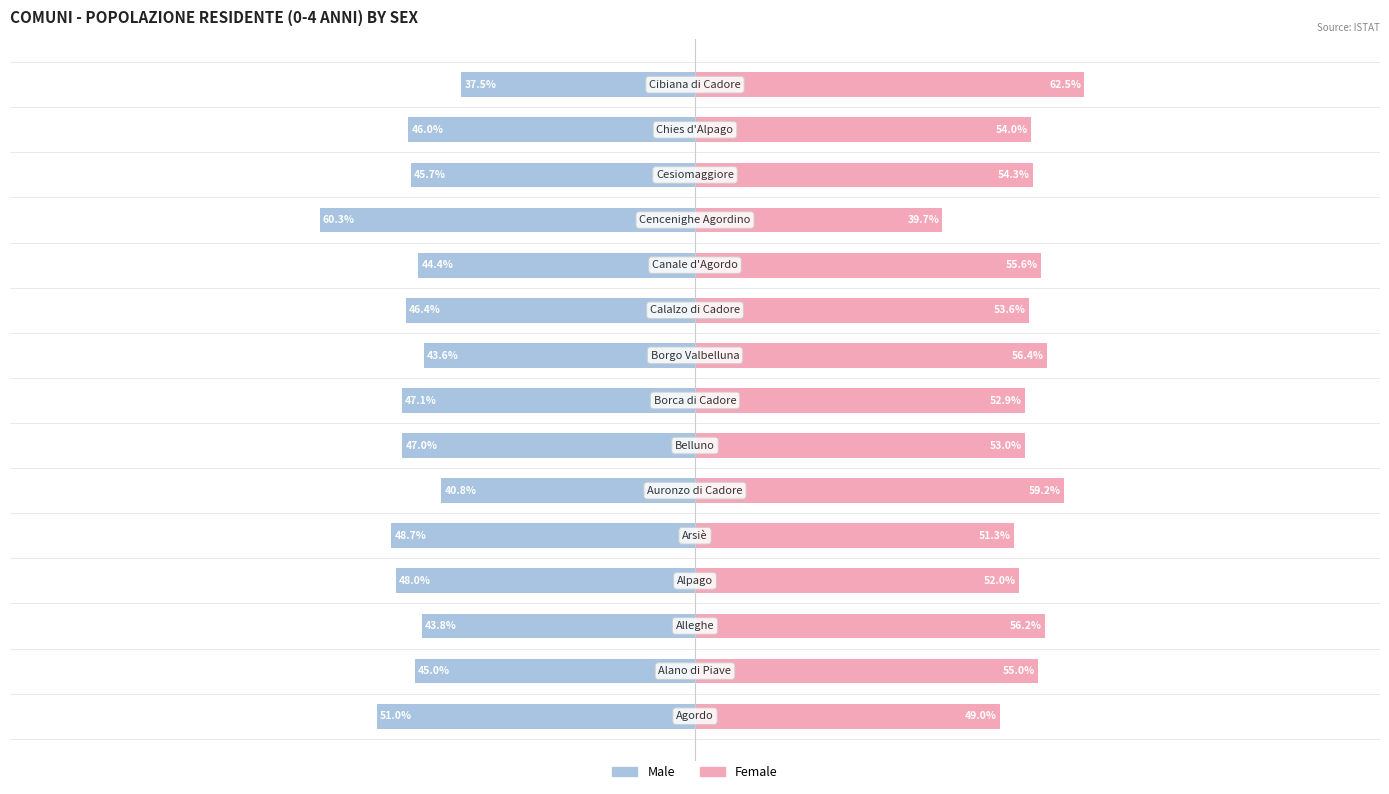

Rank the categories by Female value from highest to lowest.

14, 5, 8, 2, 10, 1, 12, 13, 9, 6, 7, 3, 4, 0, 11